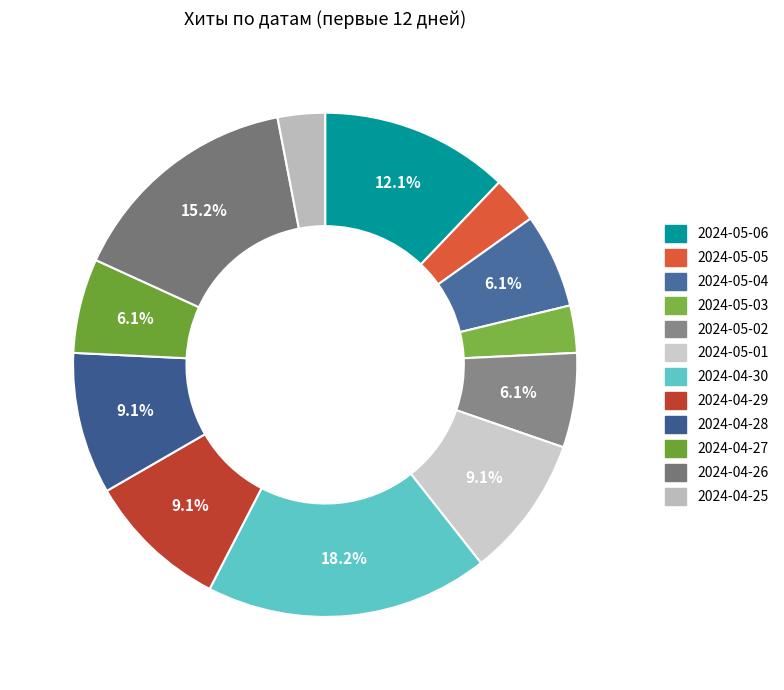

To the nearest percent, what is the combined percentage of 2024-05-05 and 2024-05-04?

9%